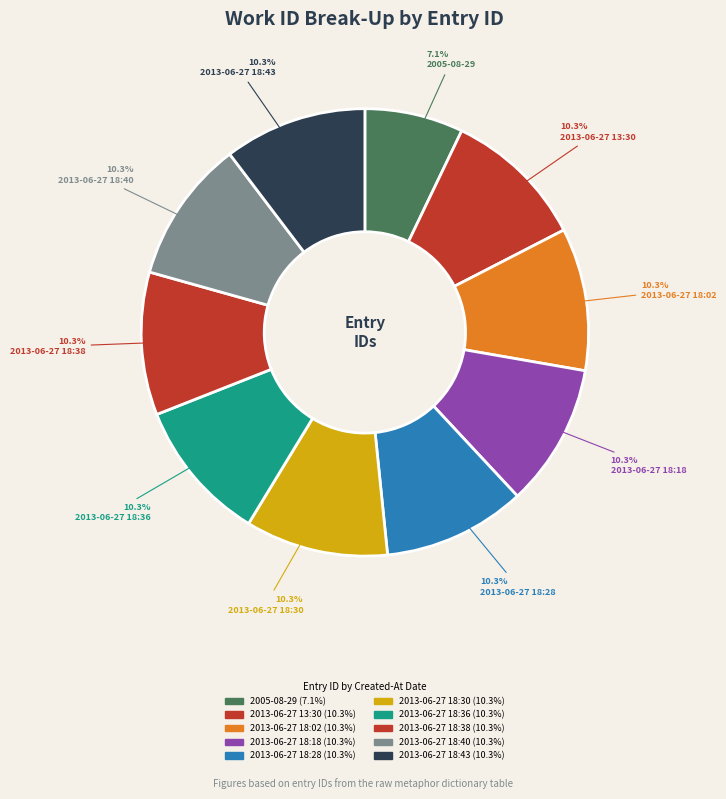

How many slices are in this pie chart?

10